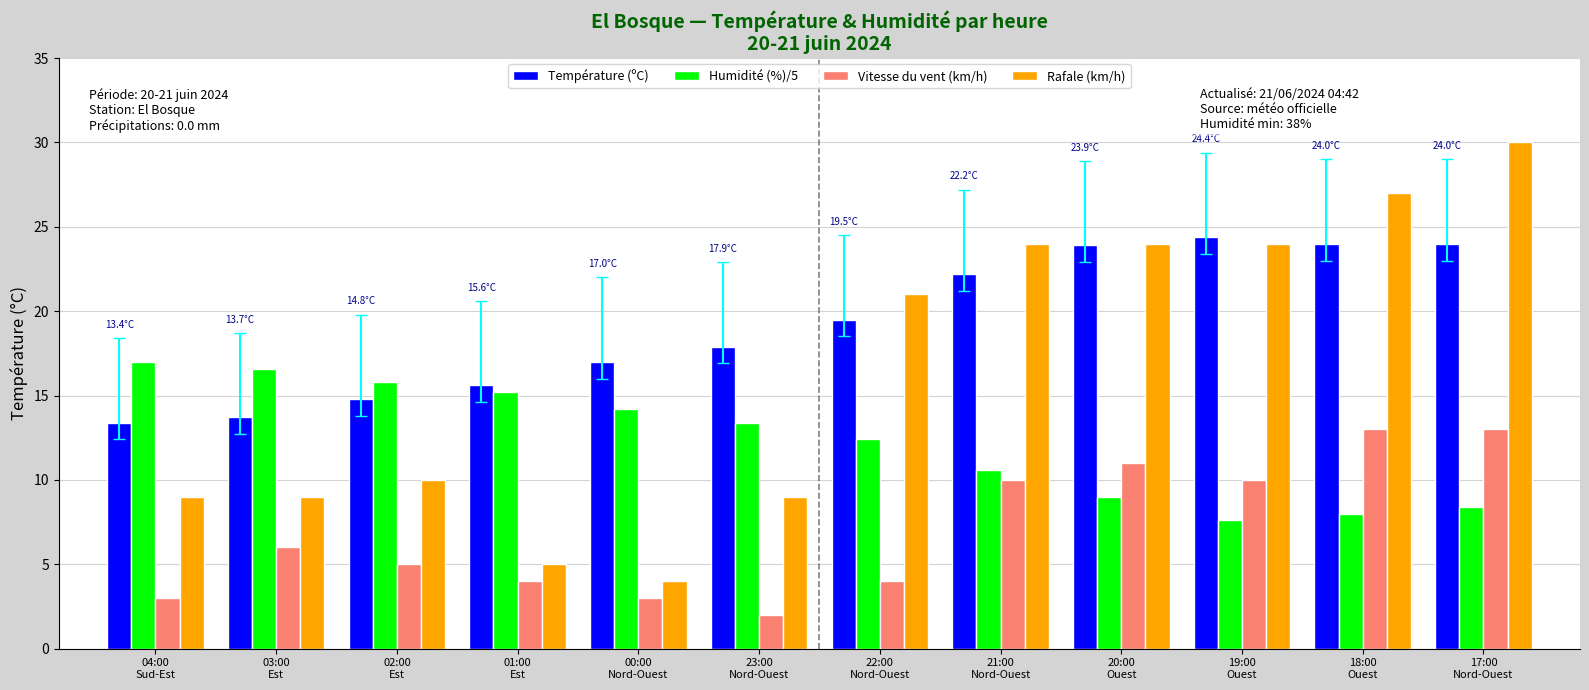

What is the maximum value for Température (ºC)?

24.4